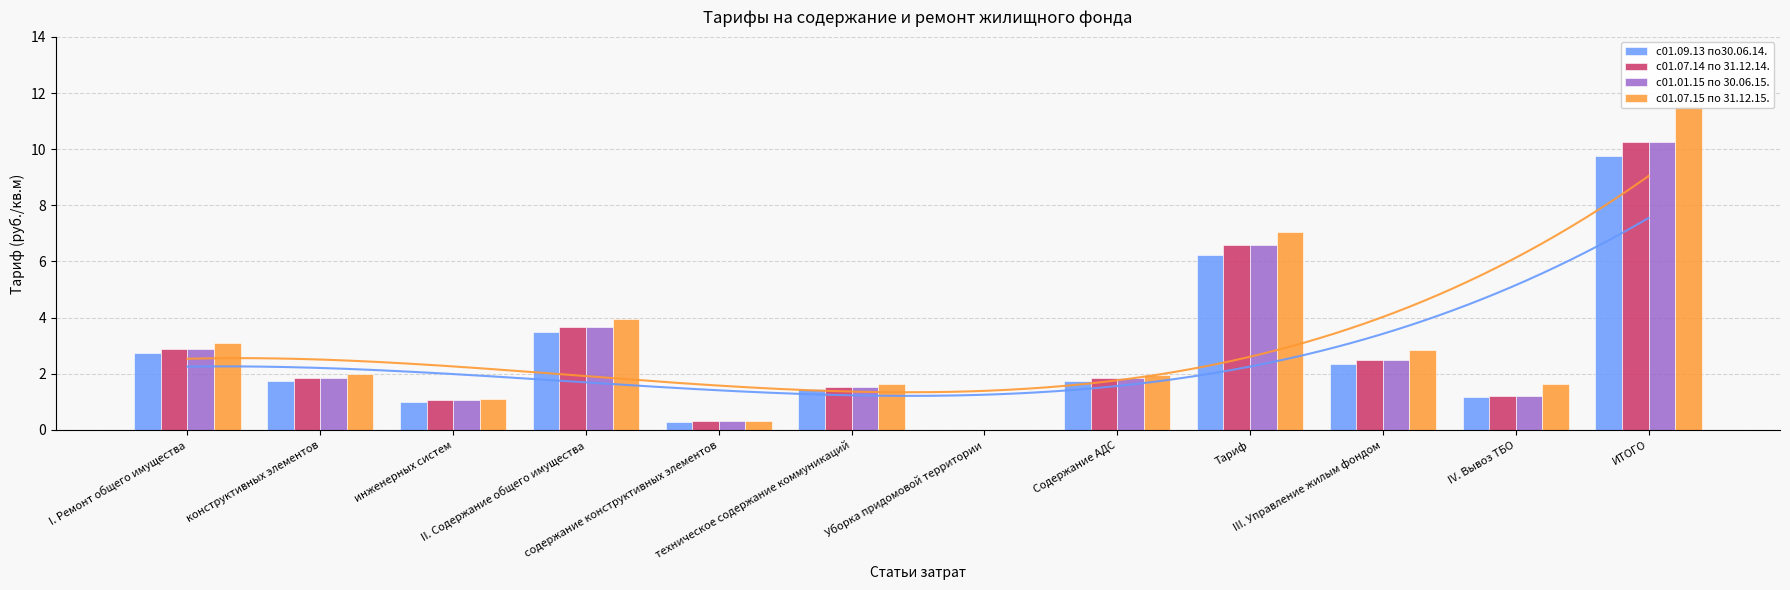

How many bars are there in total?

48